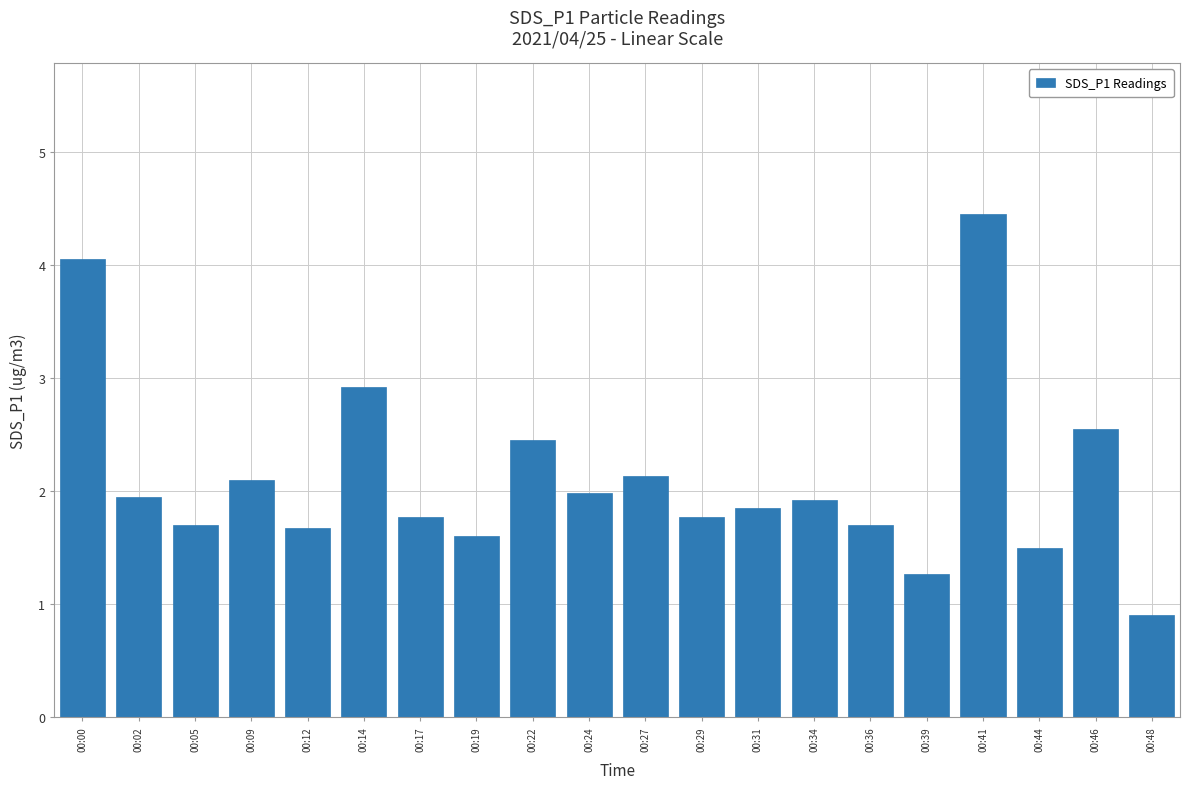

Is it true that the value at 00:12 is 1.7?

True